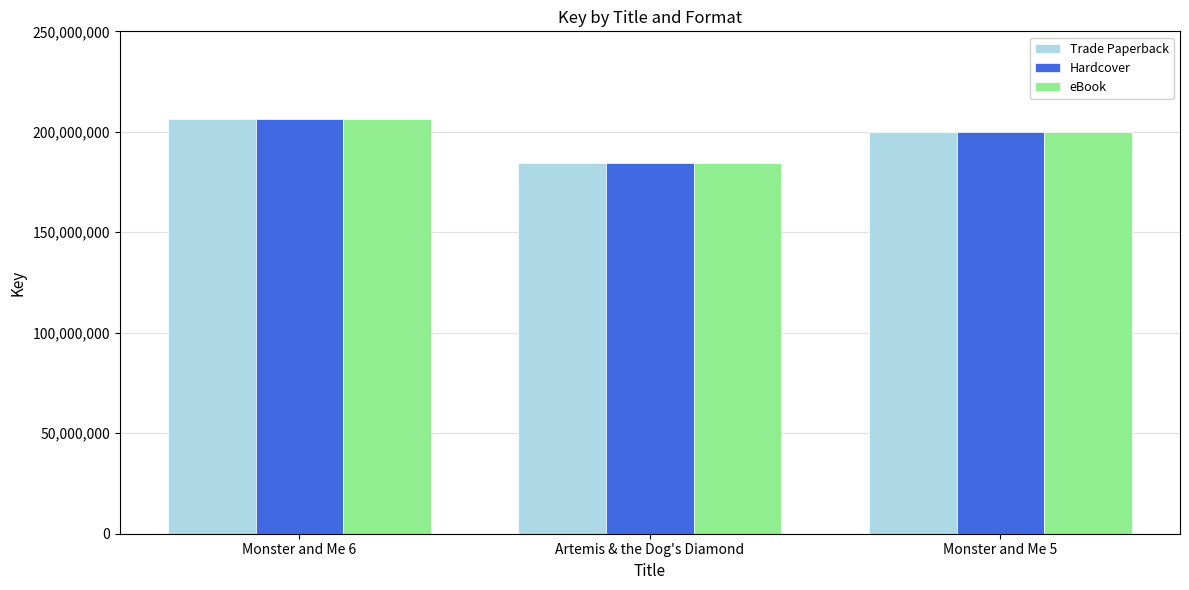

What is the difference between the maximum and minimum values in the eBook series?

22279171